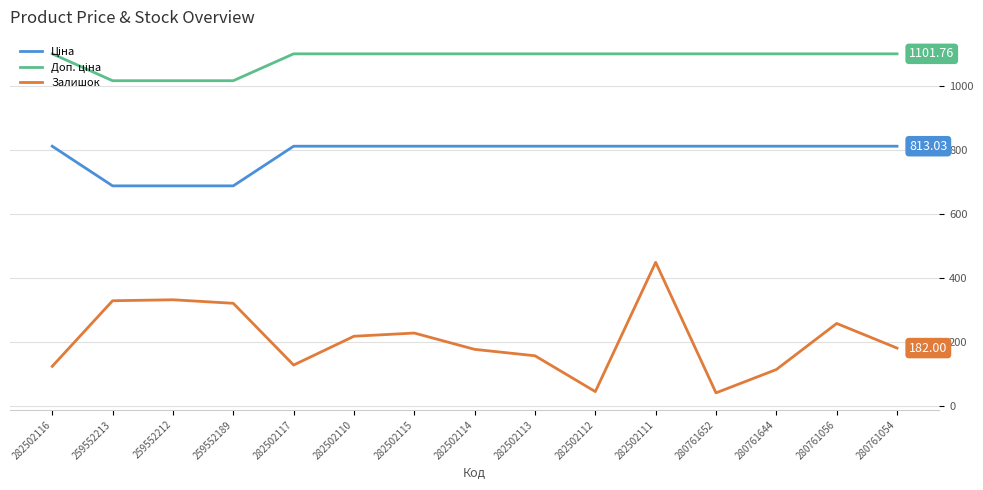

At which category is the sum across all series the highest?

282502111